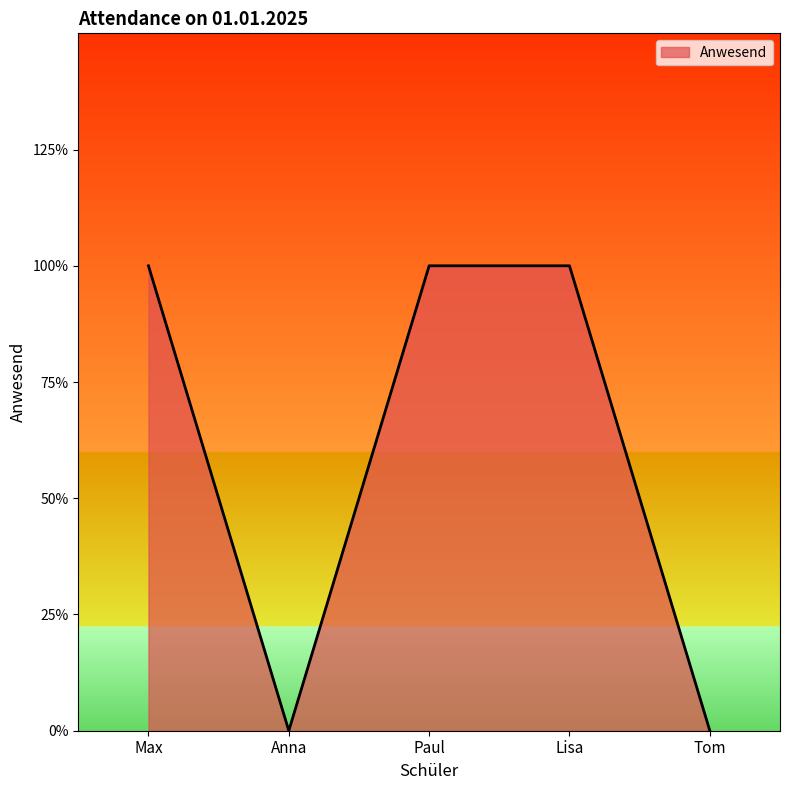

What is the change in value from Max to Anna?

-1